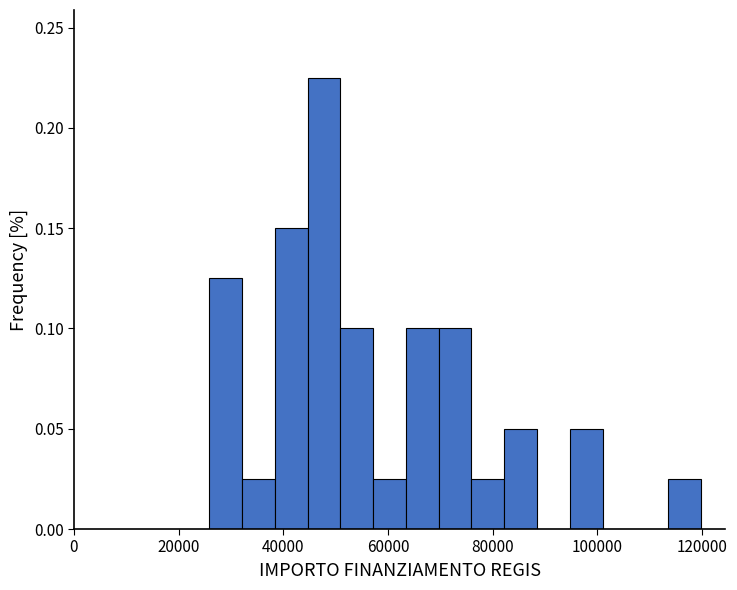

Read against the x-axis, roughly where is the centre of the tallest bar?

48000